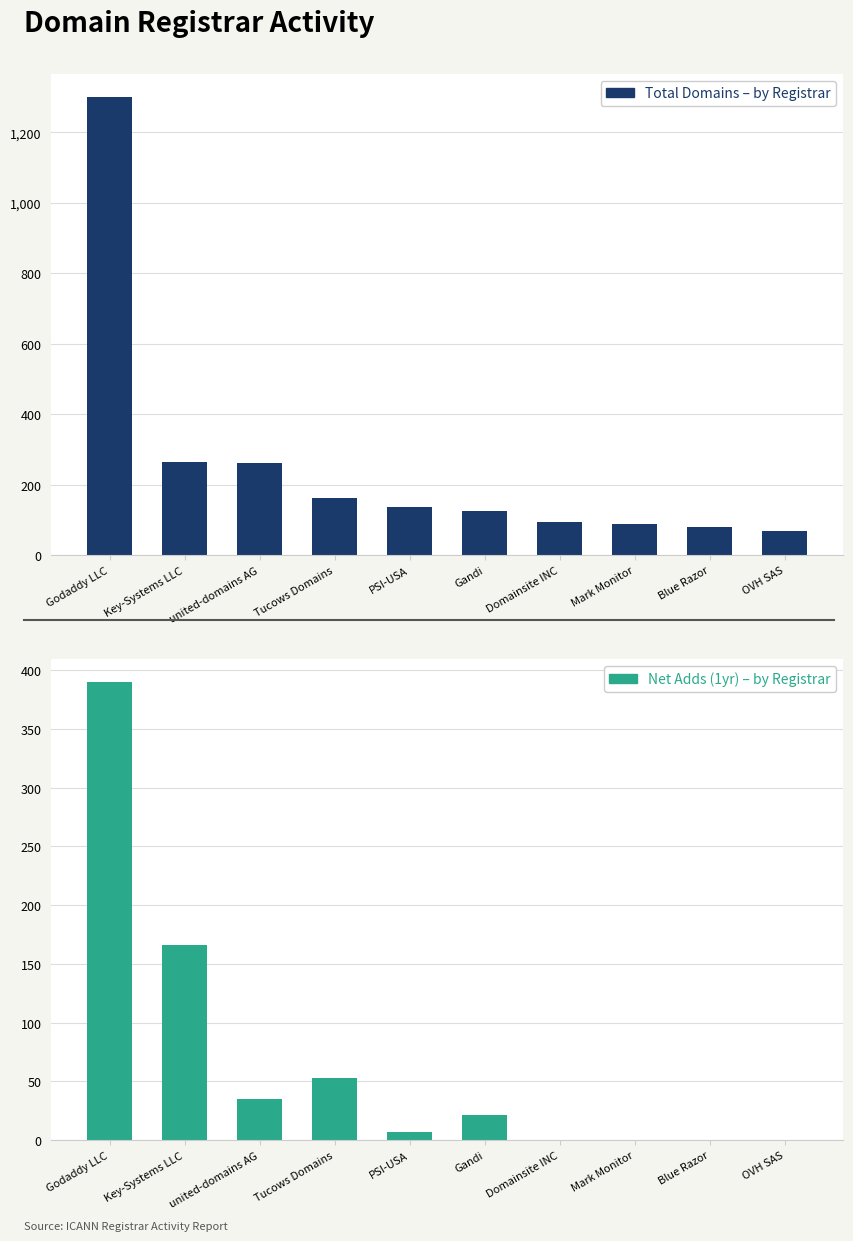

What is the maximum value shown in the chart?

1301